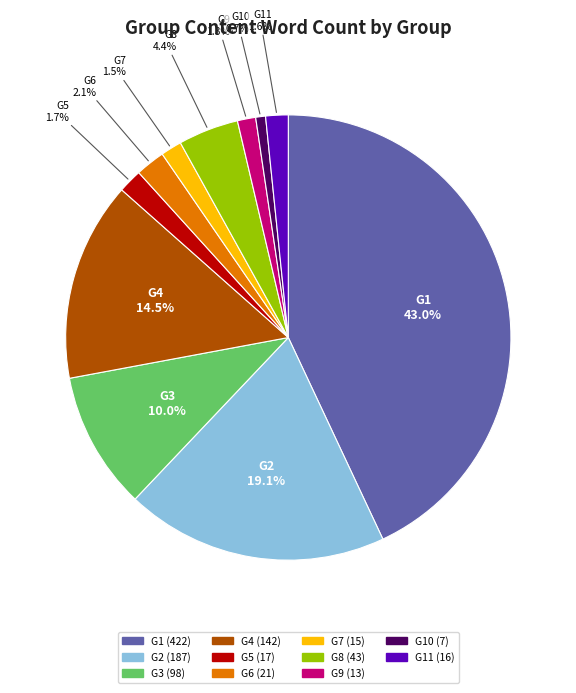

Which category has the biggest portion of the pie?

G1